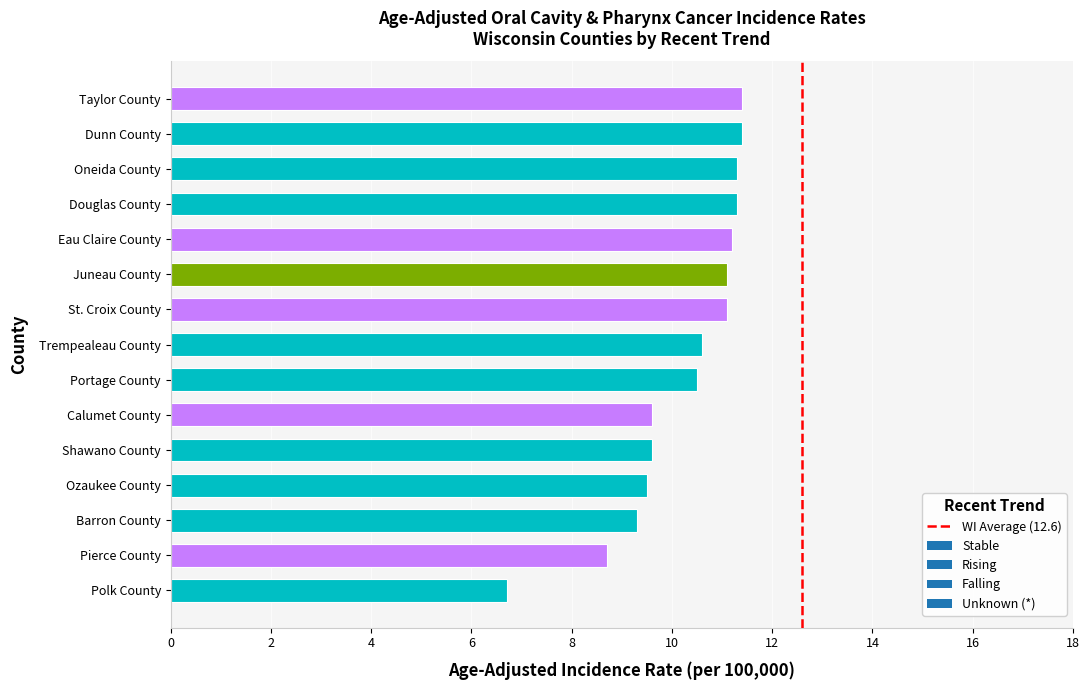

Reading bottom to top, extract all data points from this chart.

6.7	8.7	9.3	9.5	9.6	9.6	10.5	10.6	11.1	11.1	11.2	11.3	11.3	11.4	11.4